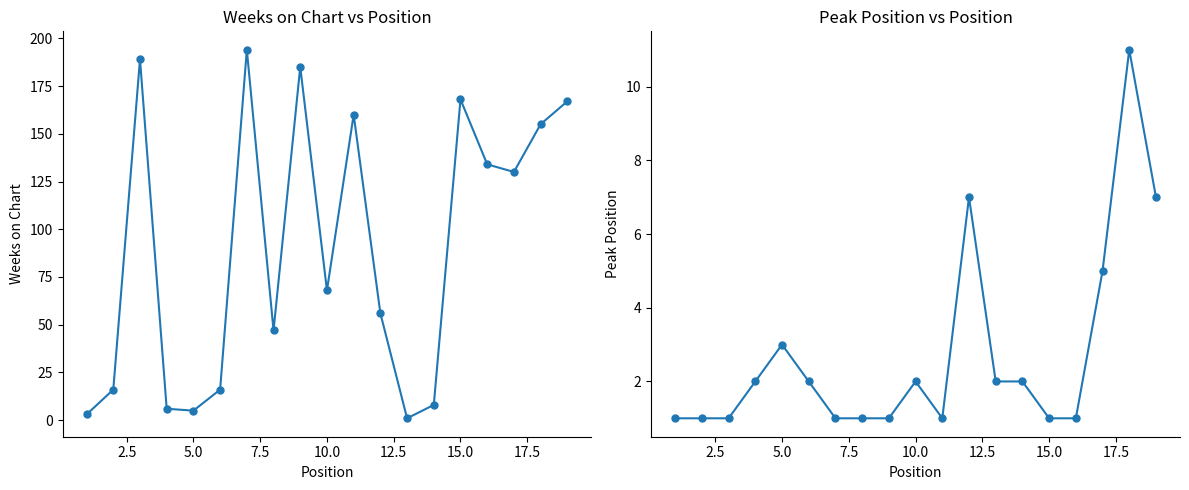

How many data points in Weeks on Chart are less than 68?

9